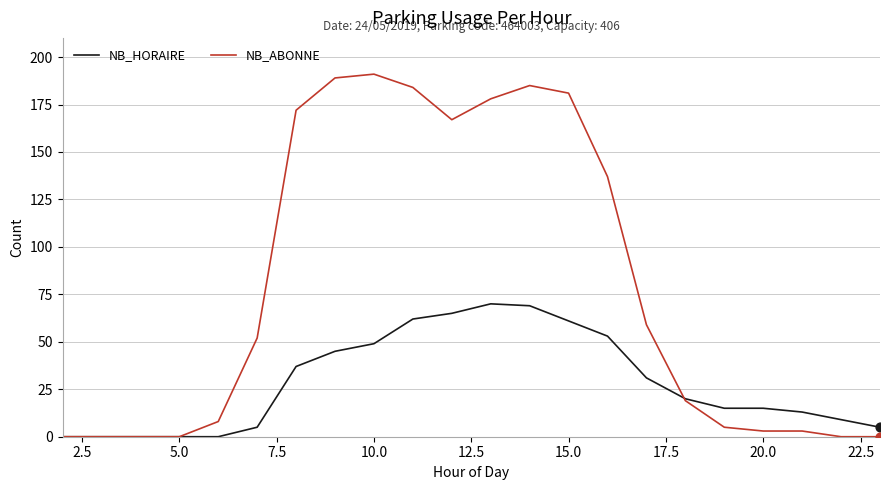

Which series has the largest total across all categories?

NB_ABONNE